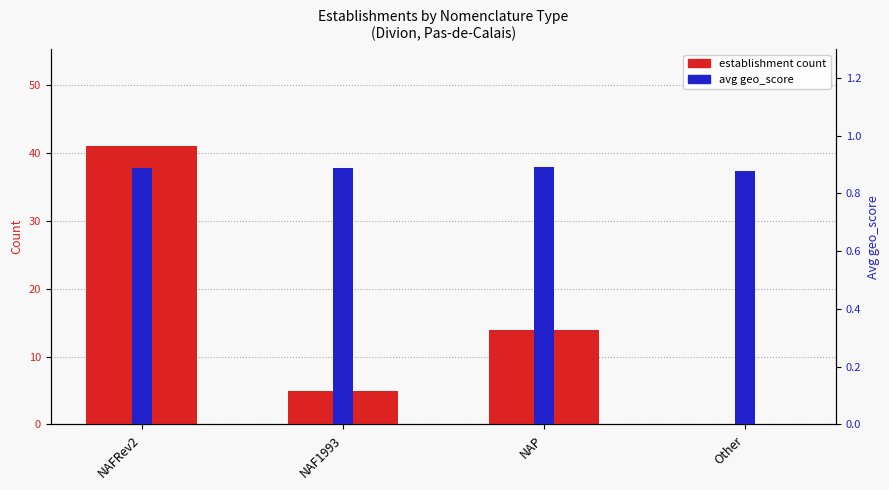

How many bars are there in each group?

2